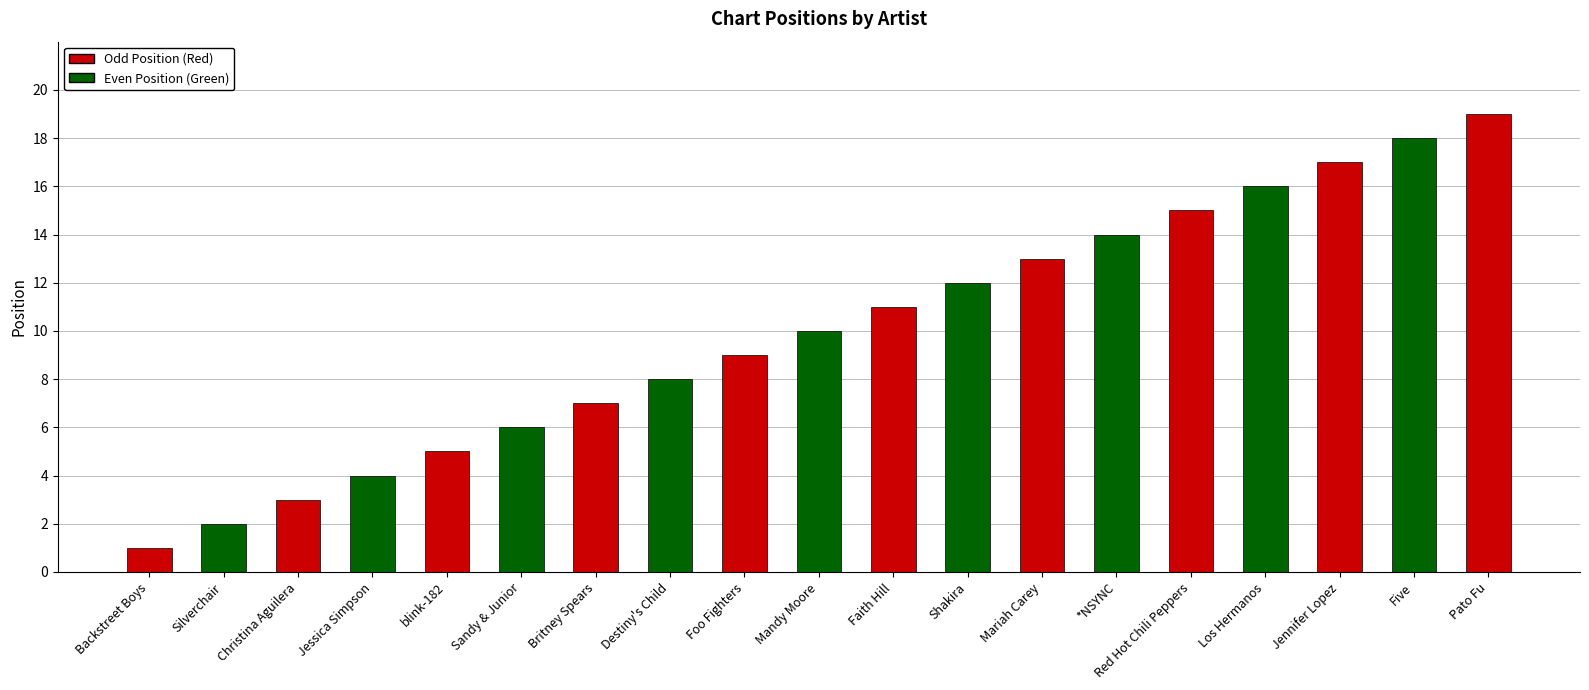

What is the change in value from blink-182 to Faith Hill?

+6